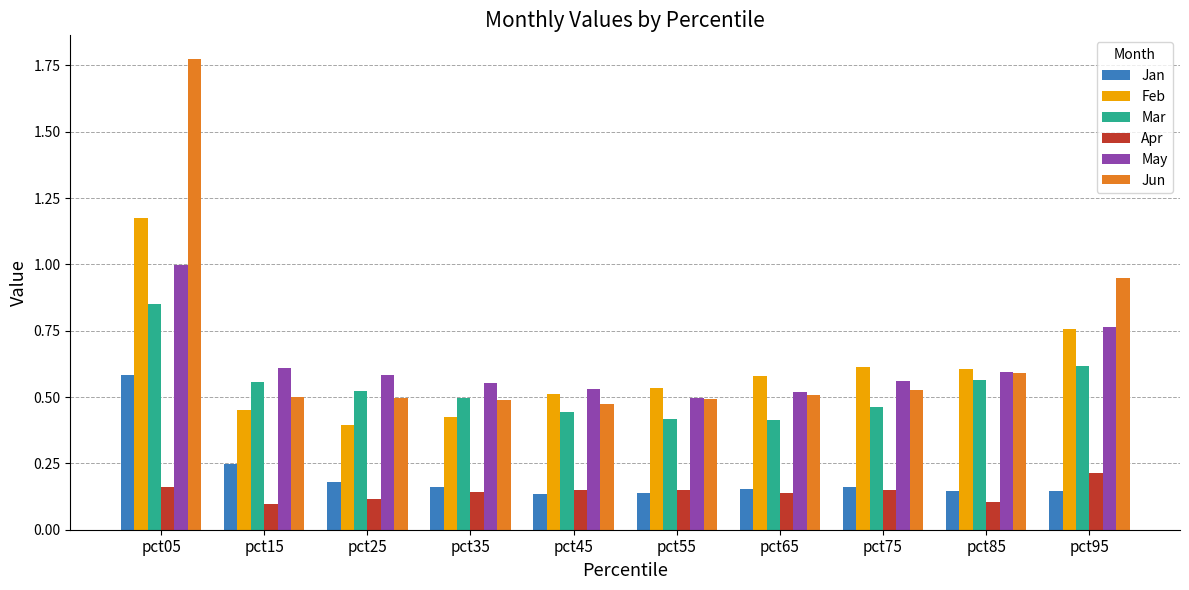

Are the bars grouped side by side (vs. stacked)?

Yes